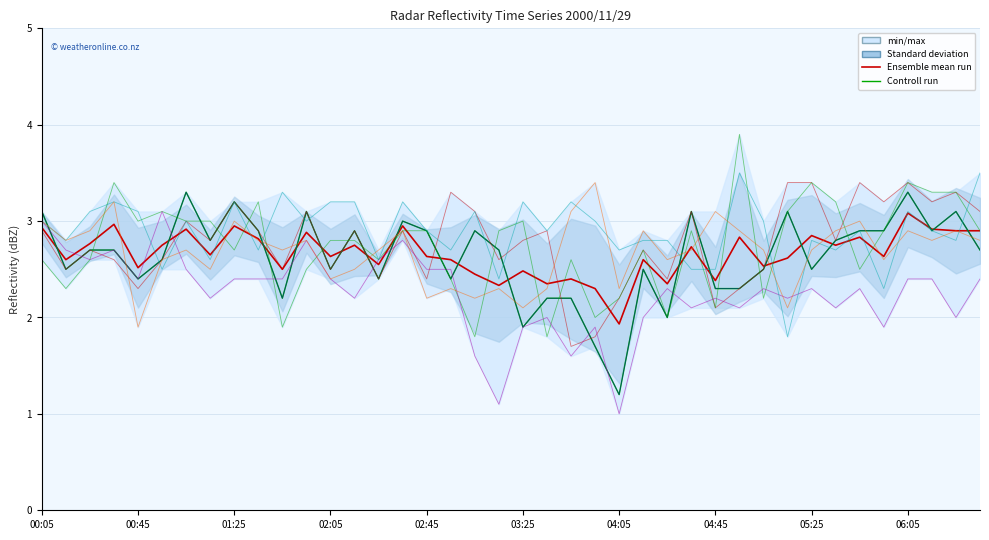

Between 03:55 and 05:45, which is larger?

05:45